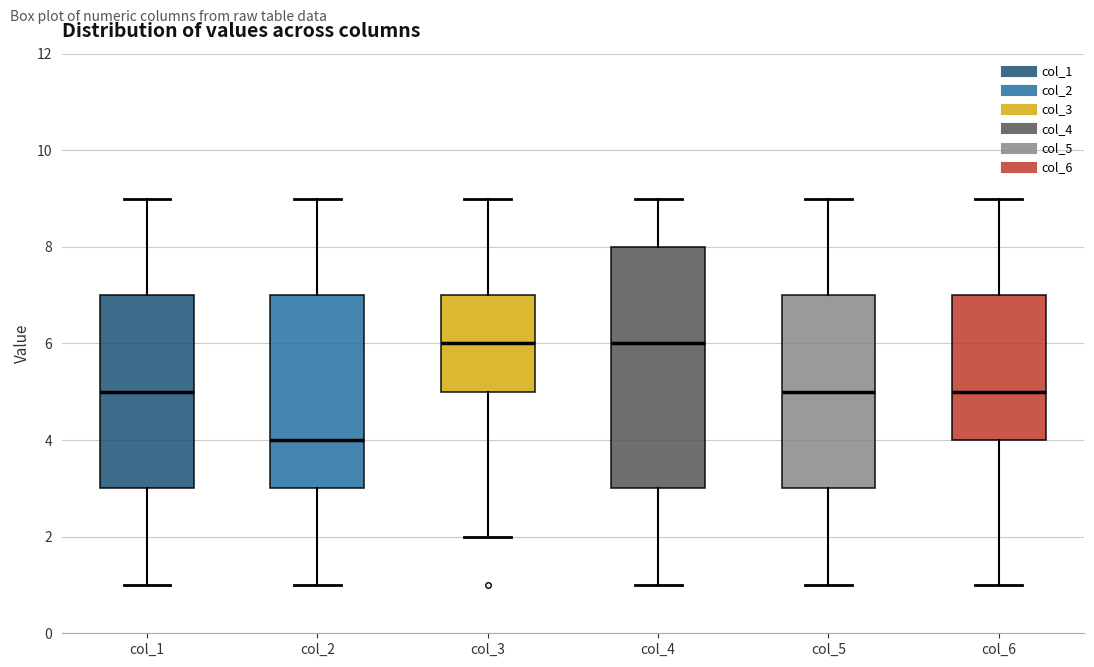

Reading left to right, transcribe this box plot: for each box, give where its median line is, the range the box spans, and where its two whiskers end, as read against the y-axis. The values are not printed on the chart, so give them approximately, as read against the axis.

col_1: median 5, box 3 to 7, whiskers 1 to 9
col_2: median 4, box 3 to 7, whiskers 1 to 9
col_3: median 6, box 5 to 7, whiskers 2 to 9
col_4: median 6, box 3 to 8, whiskers 1 to 9
col_5: median 5, box 3 to 7, whiskers 1 to 9
col_6: median 5, box 4 to 7, whiskers 1 to 9